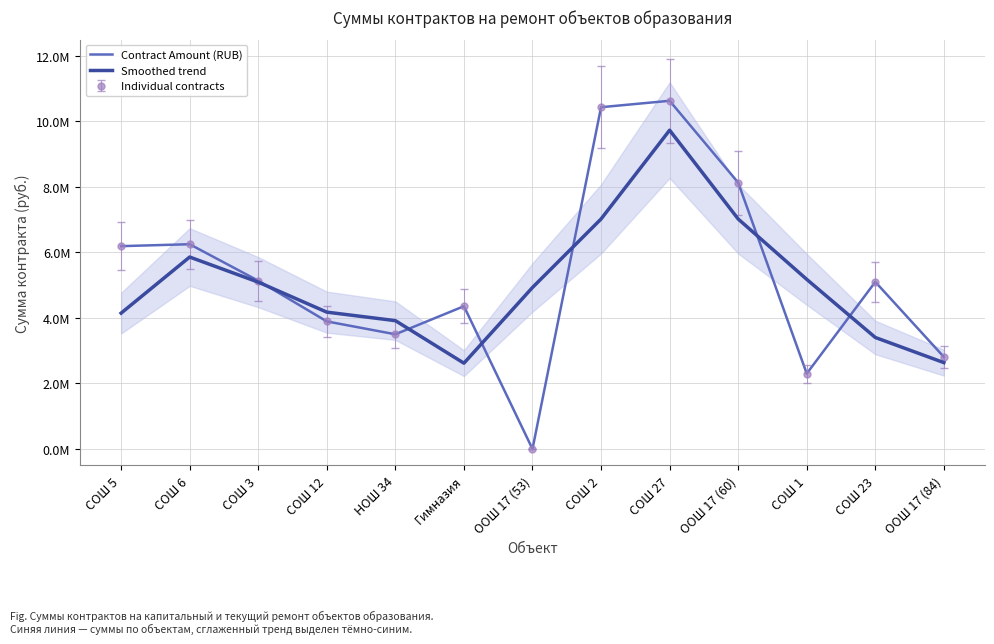

Where does the Contract Amount (RUB) series first go above 5100000?

СОШ 5